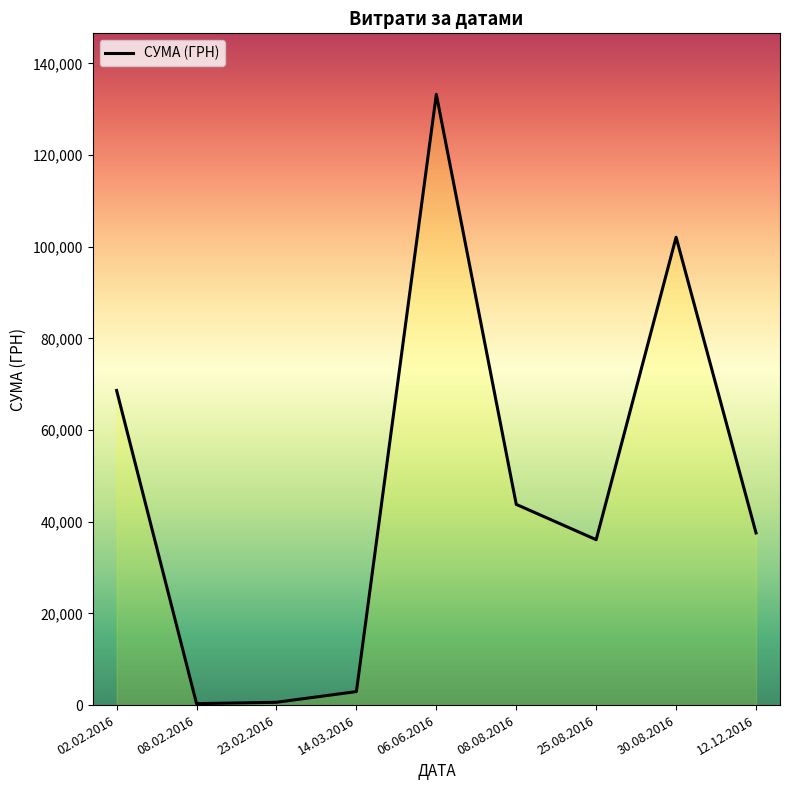

What is the label of the 8th point from the left?

30.08.2016